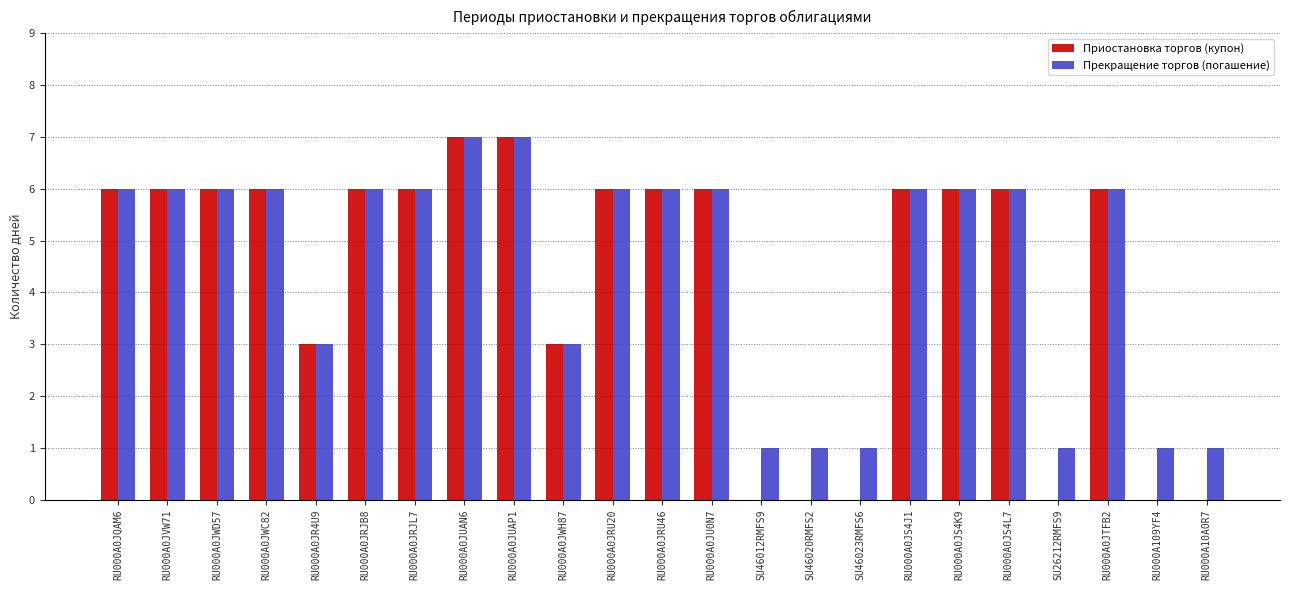

What is the sum of all Прекращение торгов (погашение) values?

104